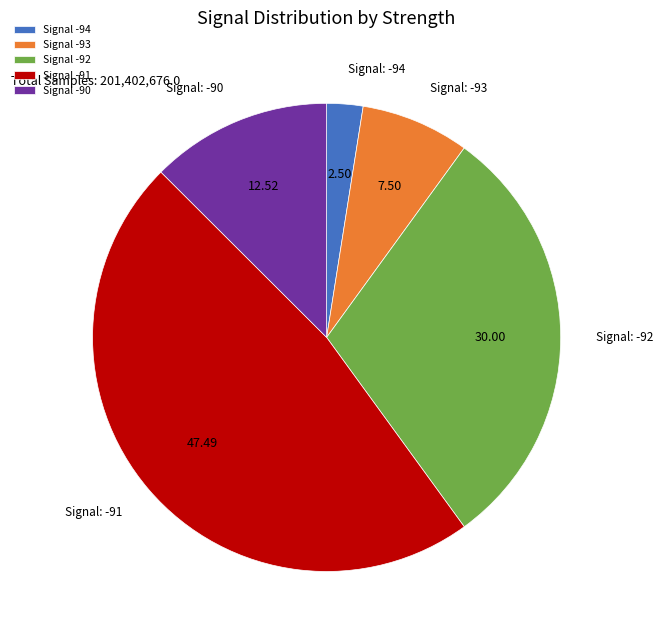

Does Signal -93 account for over 50% of the chart?

No